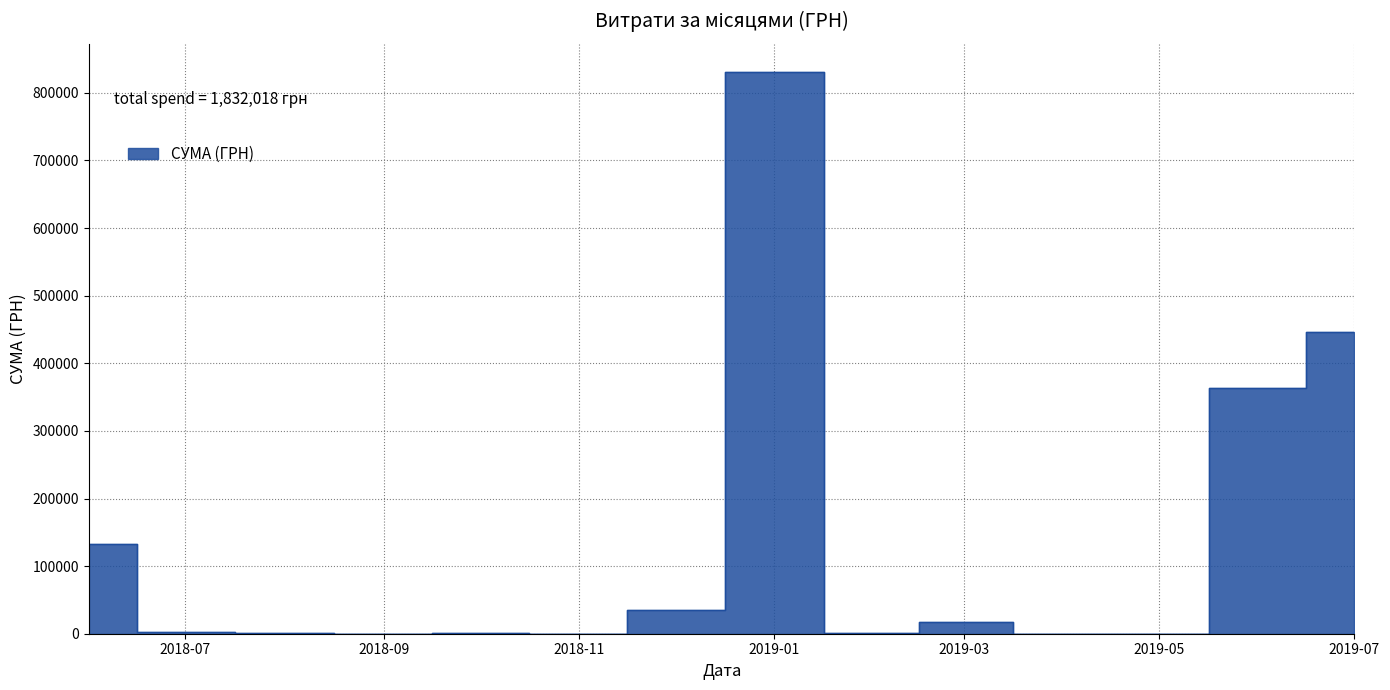

The chart shows a value of 1168.8 at 11. True or false?

True